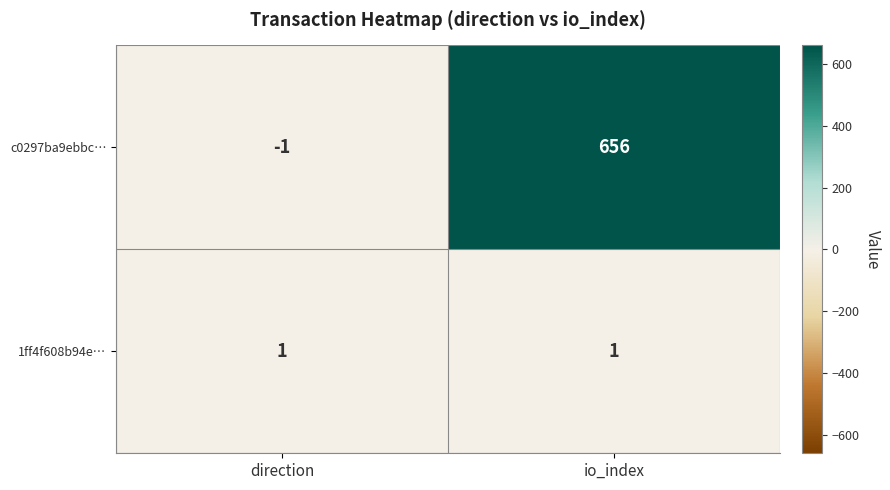

At io_index, list the series in order from smallest to largest.

1ff4f608b94e…, c0297ba9ebbc…